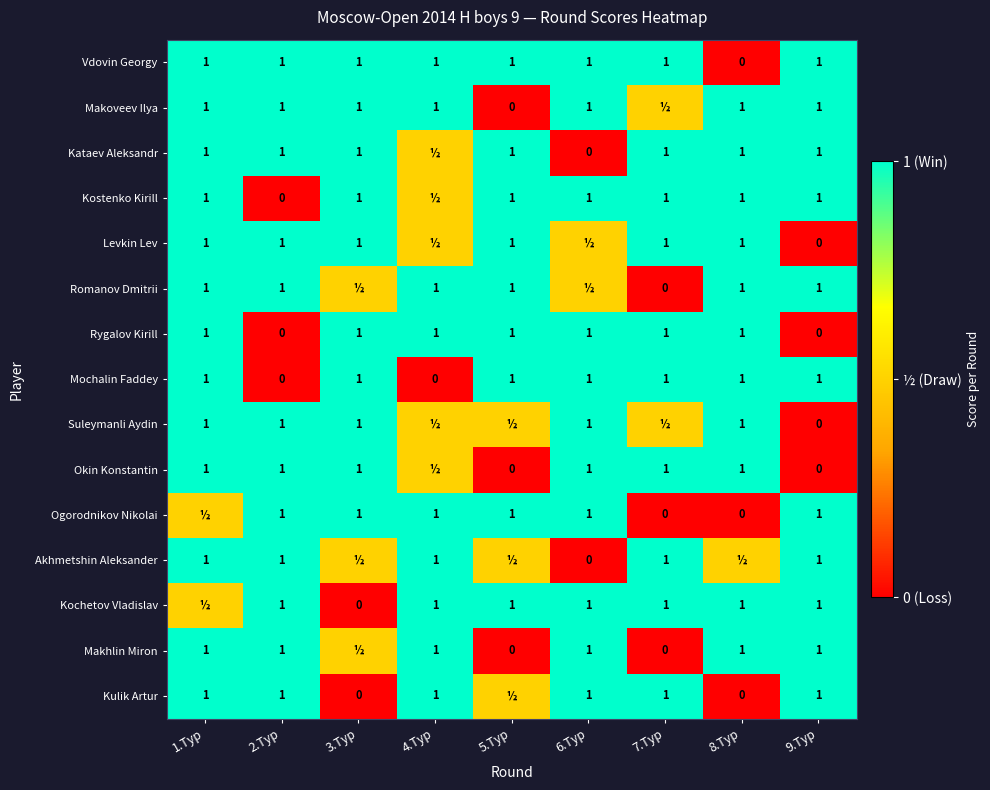

What is the spread (max minus min) of values at 4.Тур?

1.0